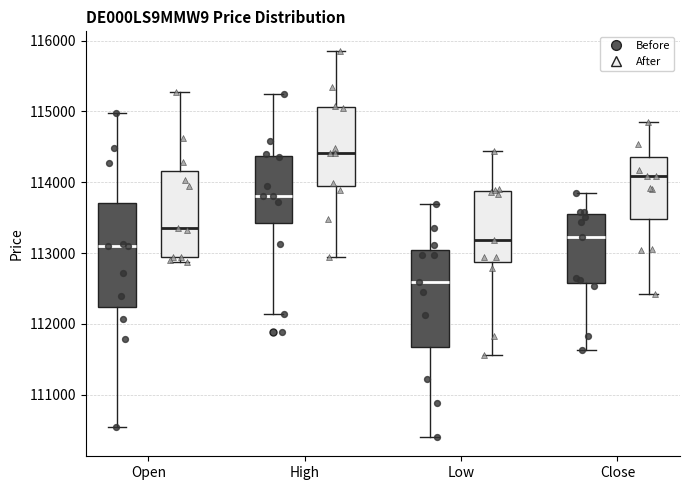

Reading left to right, read every box against the y-axis: the position of its median line, the range the box covers, and the ends of its whiskers. The values are not printed on the chart, so give them approximately, as read against the axis.

Open (Before): median 113100, box 112200 to 113700, whiskers 110600 to 115000
Open (After): median 113300, box 113000 to 114200, whiskers 112900 to 115300
High (Before): median 113800, box 113400 to 114400, whiskers 112100 to 115200
High (After): median 114400, box 113900 to 115100, whiskers 112900 to 115900
Low (Before): median 112600, box 111700 to 113000, whiskers 110400 to 113700
Low (After): median 113200, box 112900 to 113900, whiskers 111600 to 114400
Close (Before): median 113200, box 112600 to 113500, whiskers 111600 to 113900
Close (After): median 114100, box 113500 to 114400, whiskers 112400 to 114900